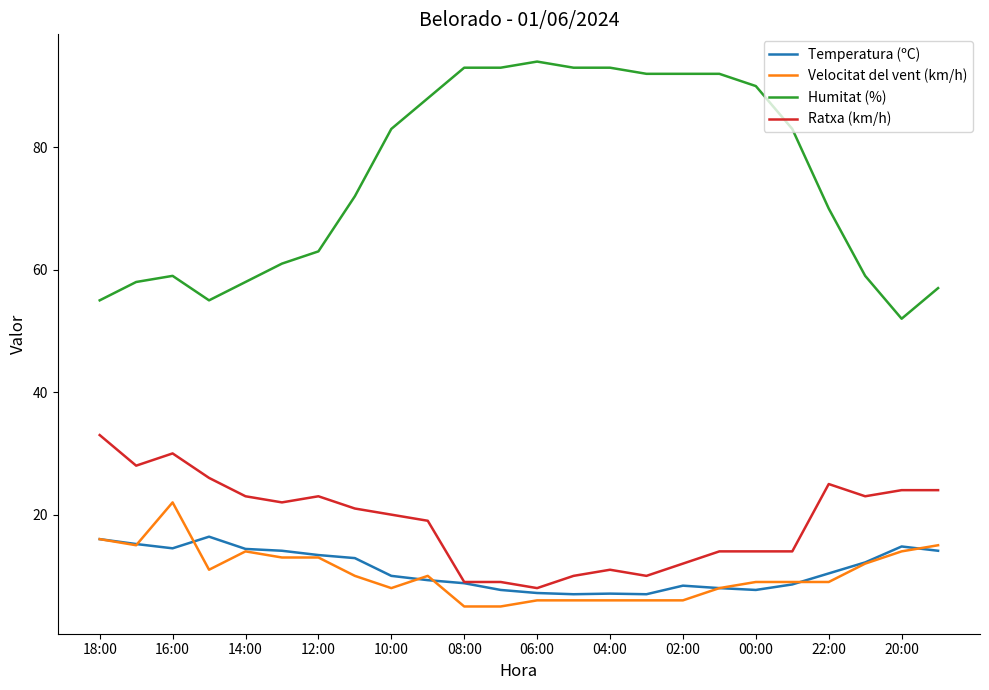

Rank the series by their maximum value, from lowest to highest.

Temperatura (ºC), Velocitat del vent (km/h), Ratxa (km/h), Humitat (%)